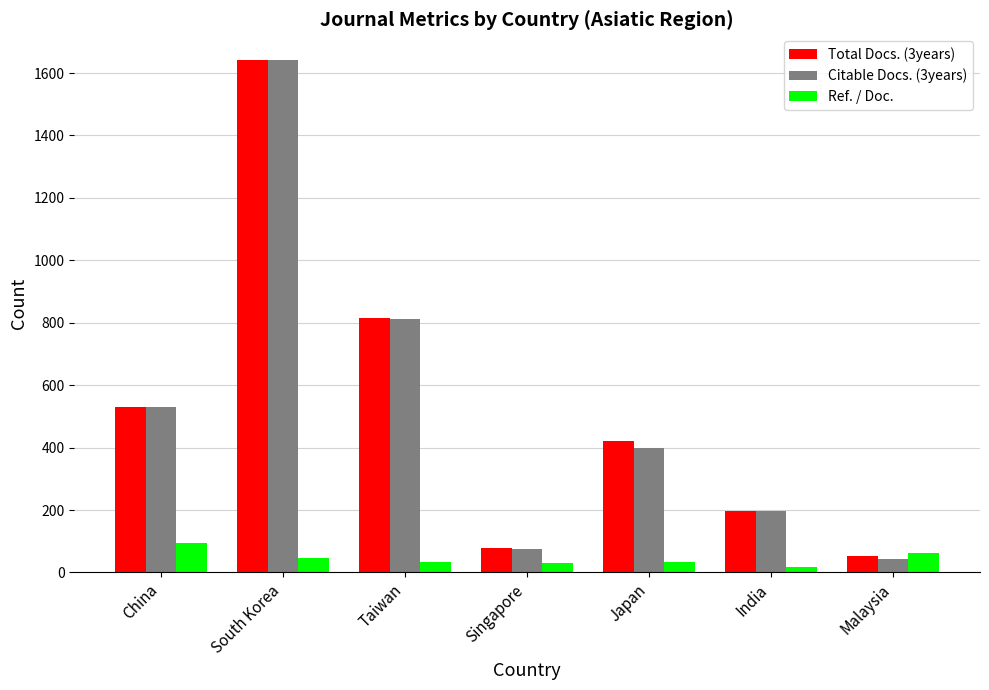

Which series has the widest spread of values?

Citable Docs. (3years)